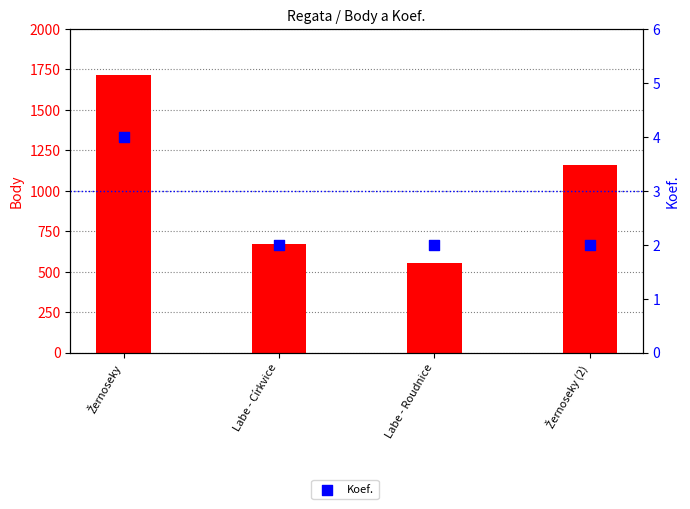

What is the total value across all series at Žernoseky?

1717